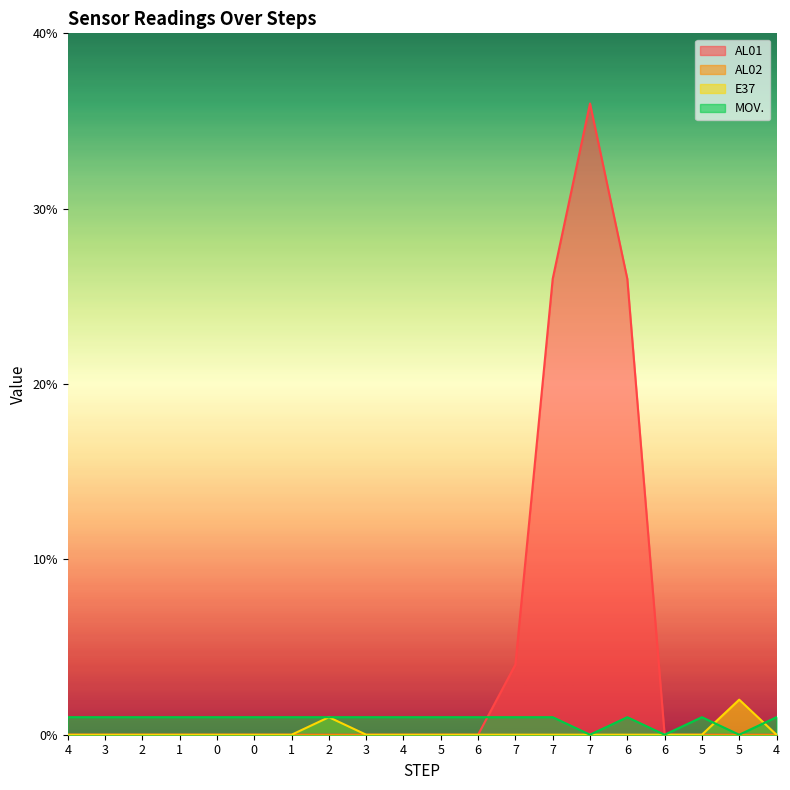

At which category does the chart reach its peak across all series?

7